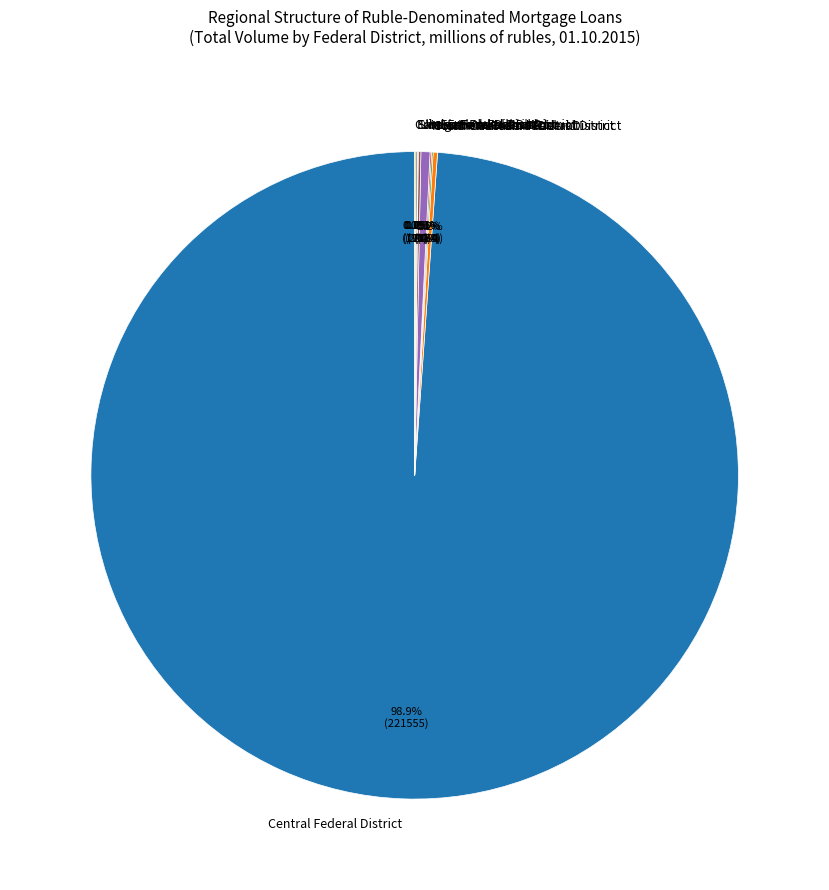

Is Central Federal District the majority of the pie?

Yes